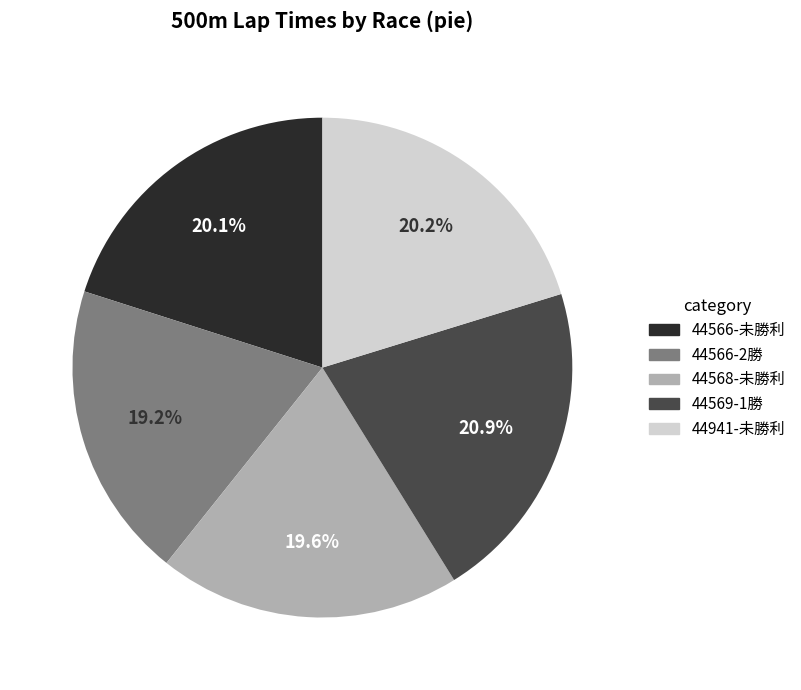

What percentage is NOT represented by 44941-未勝利?

79.8%